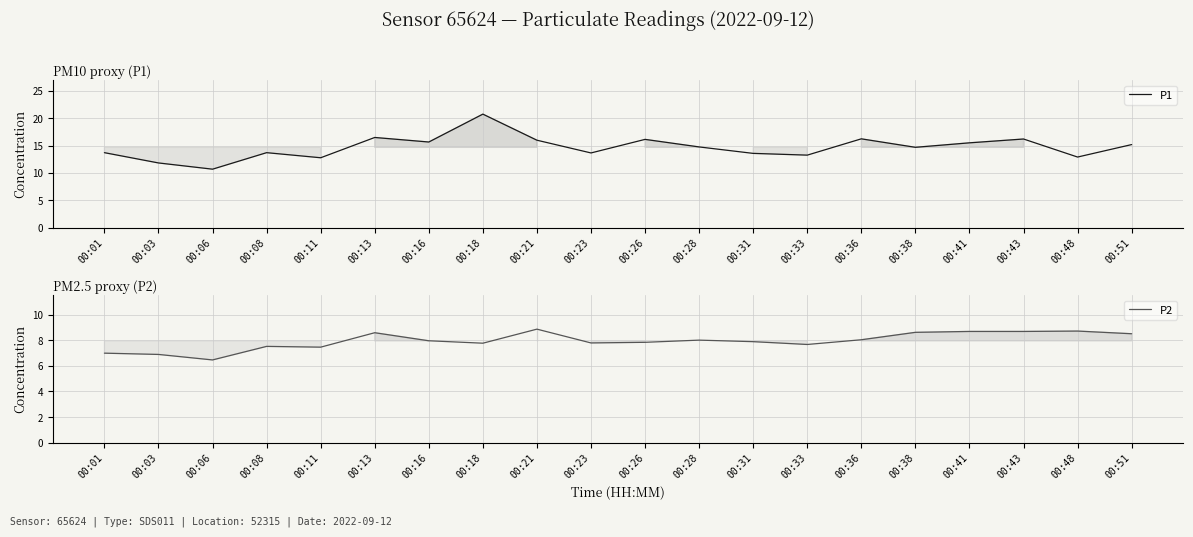

What is the average value of the P1 series?

14.7